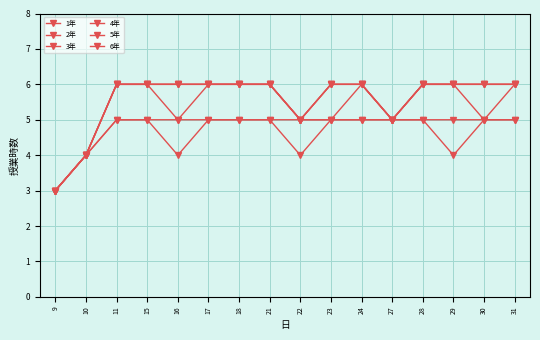

What value does the 1年 series have at 9?

3